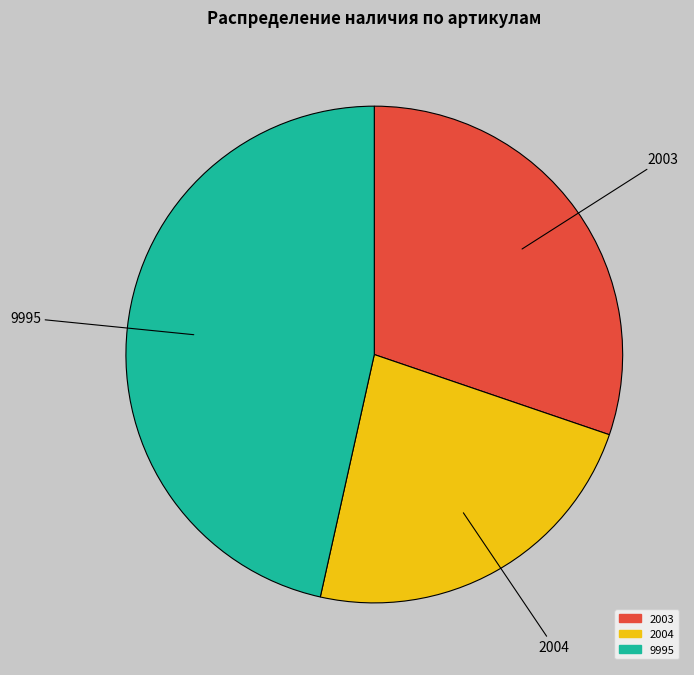

How many slices are in this pie chart?

3